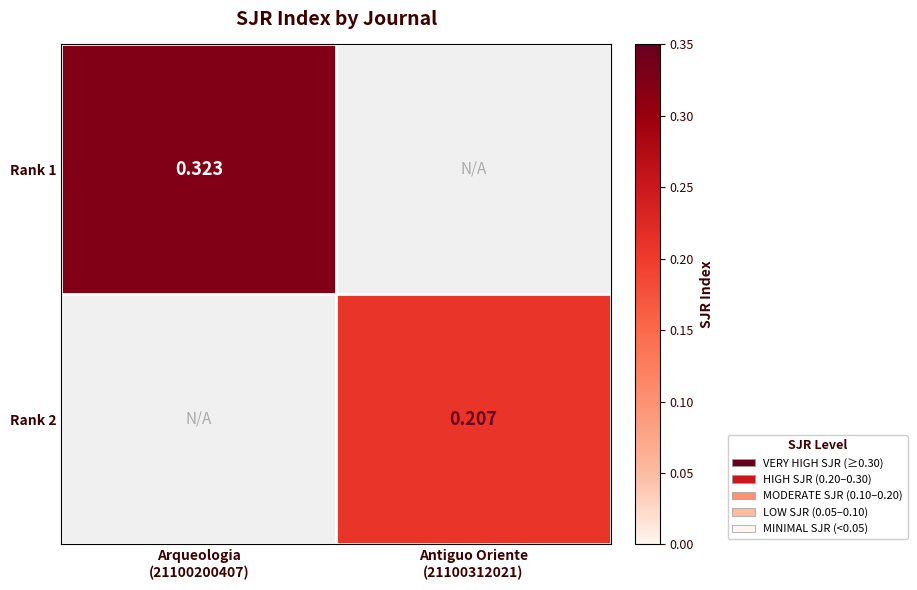

Where is Rank 1 nearest to the value 0?

Antiguo Oriente (21100312021)